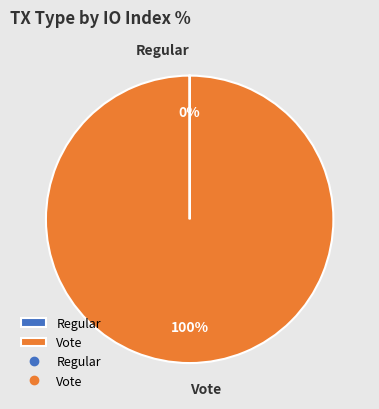

What is the largest slice in the pie chart?

Vote